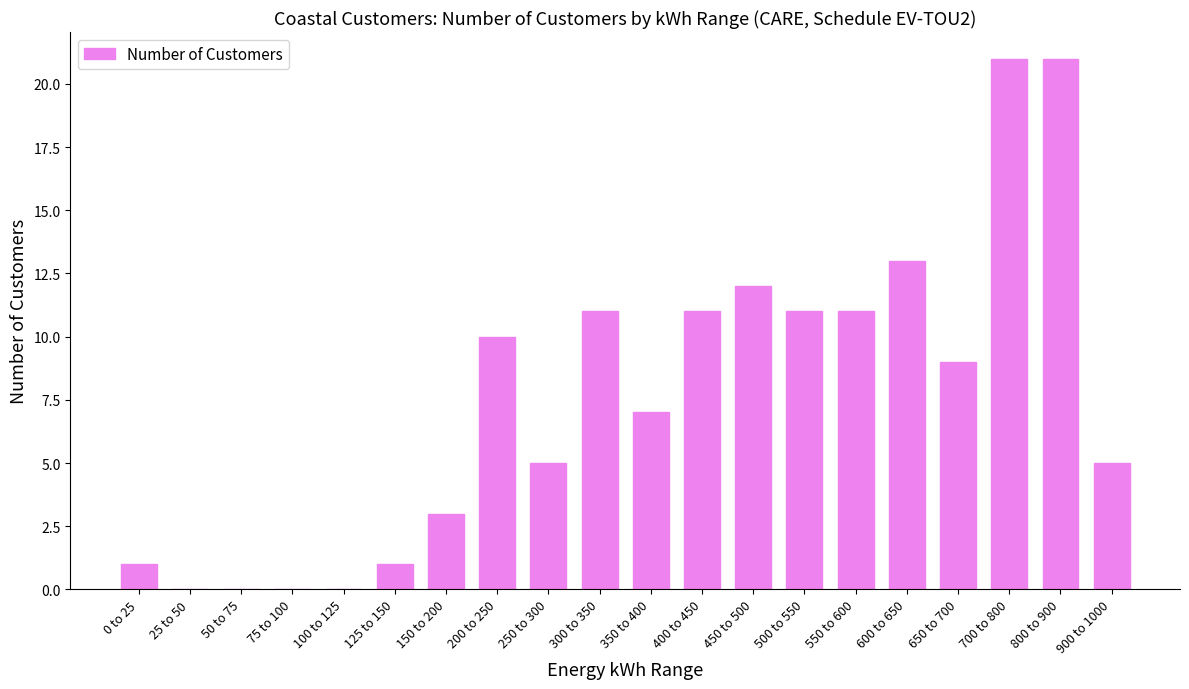

What is the sum of the values at 25 to 50 and 150 to 200?

3